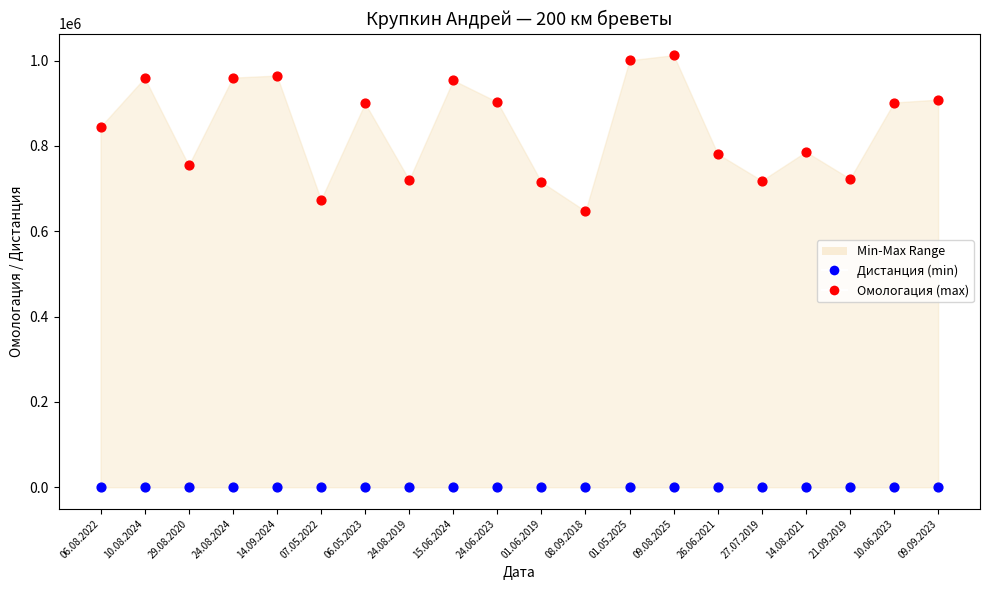

Which series reaches the maximum Y coordinate?

Омологация (max)